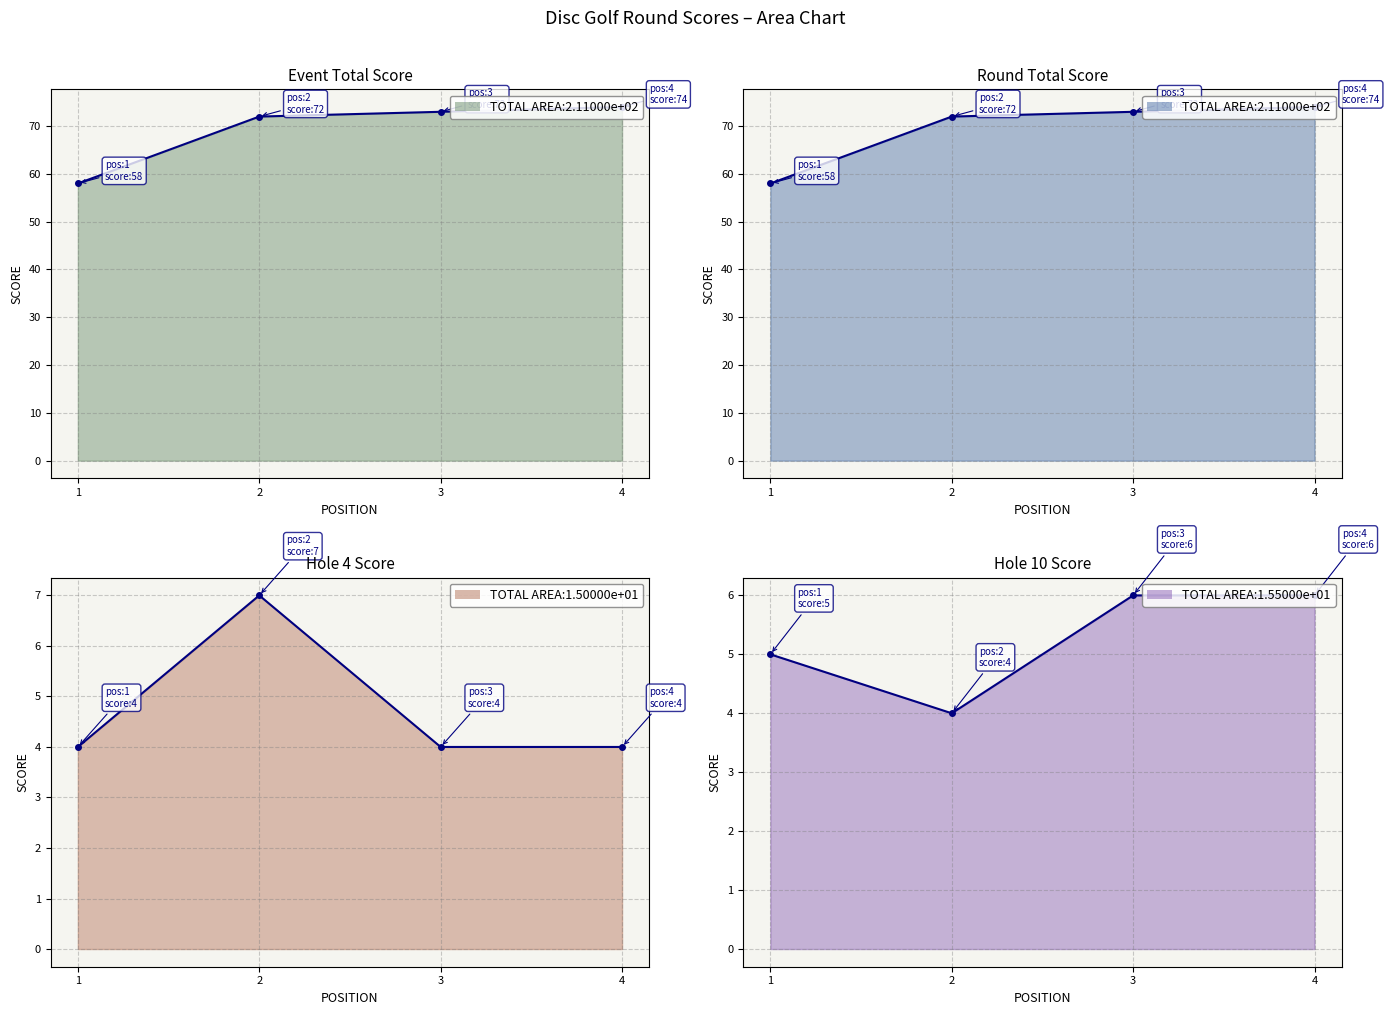

Between 1 and 3, which is larger?

3